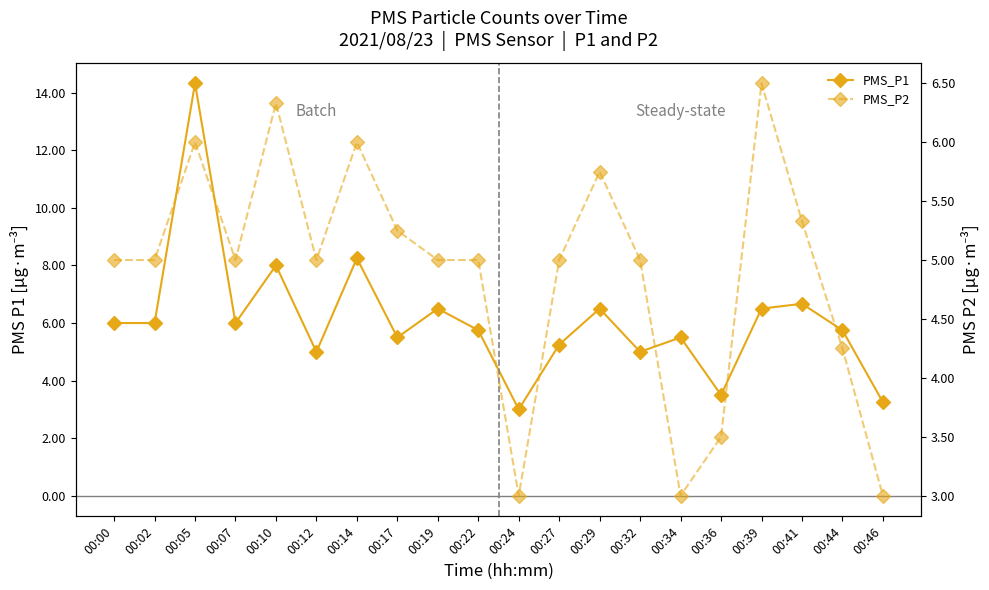

Between 00:32 and 00:02, which is larger?

00:02